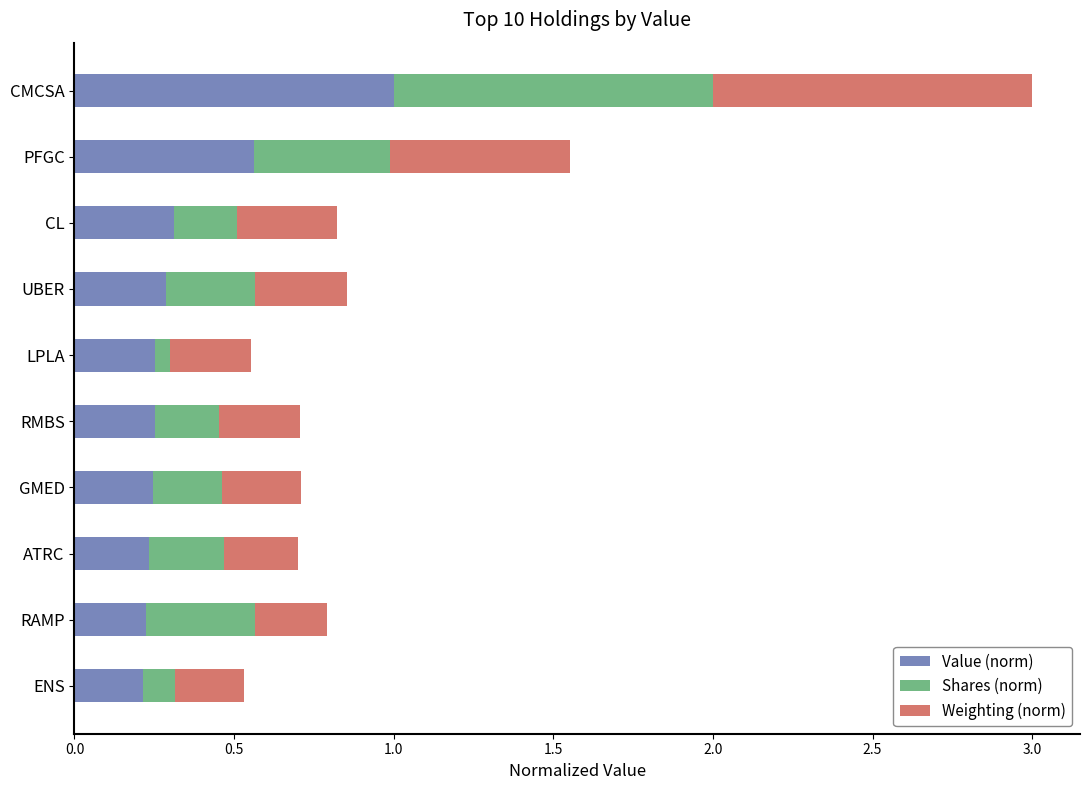

What is the total value across all series at ENS?

0.5